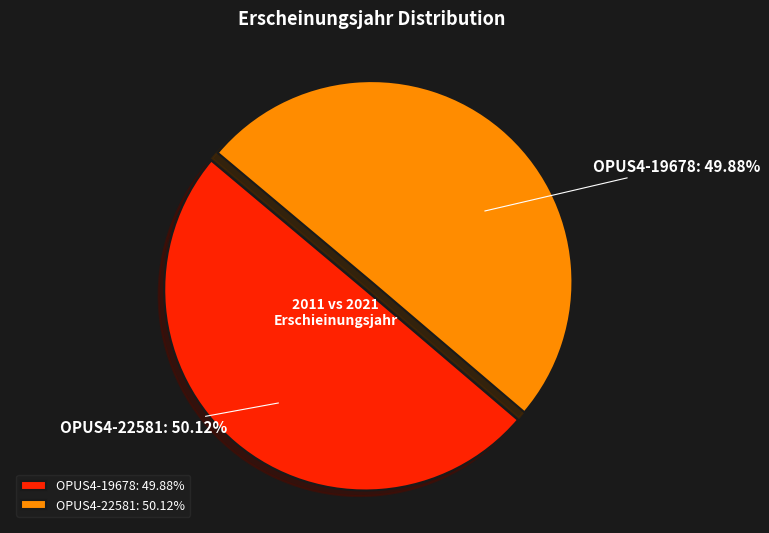

Is there a majority slice in this chart?

Yes